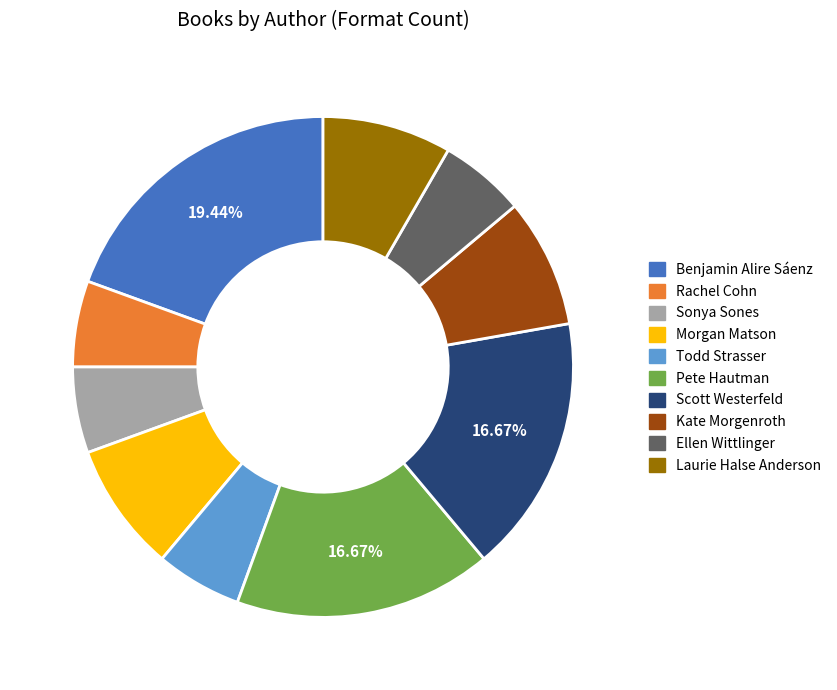

To the nearest percent, what percentage of the pie is Pete Hautman?

17%